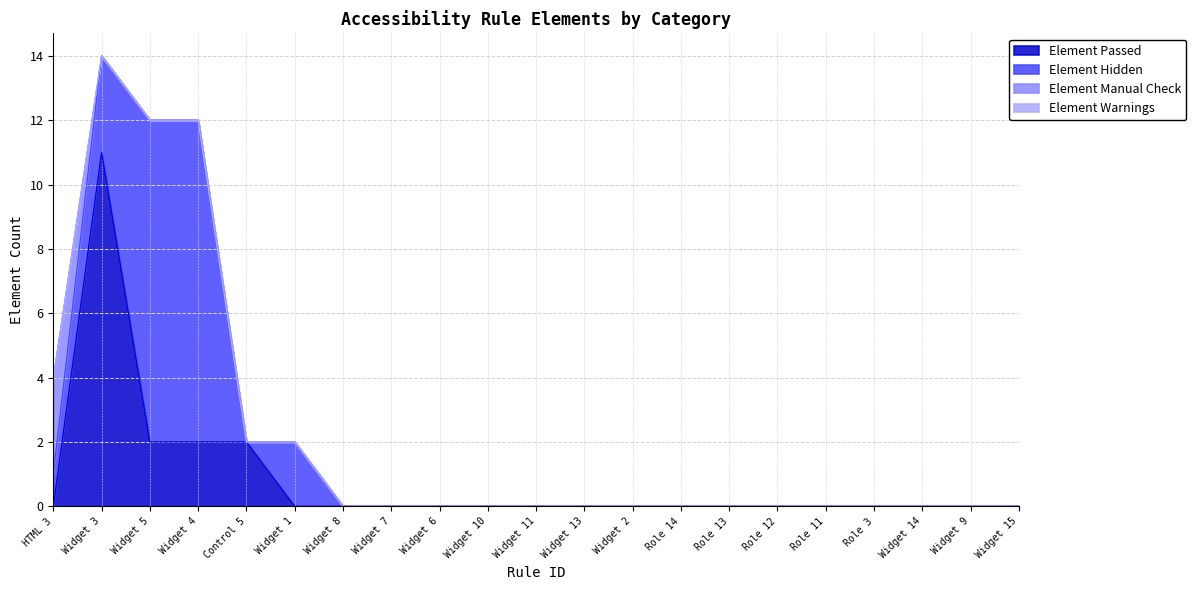

Reading right to left, list all the values displayed in this chart.

Element Passed: 0	0	0	0	0	0	0	0	0	0	0	0	0	0	0	0	2	2	2	11	0
Element Hidden: 0	0	0	0	0	0	0	0	0	0	0	0	0	0	0	2	0	10	10	3	1
Element Manual Check: 0	0	0	0	0	0	0	0	0	0	0	0	0	0	0	0	0	0	0	0	3
Element Warnings: 0	0	0	0	0	0	0	0	0	0	0	0	0	0	0	0	0	0	0	0	0